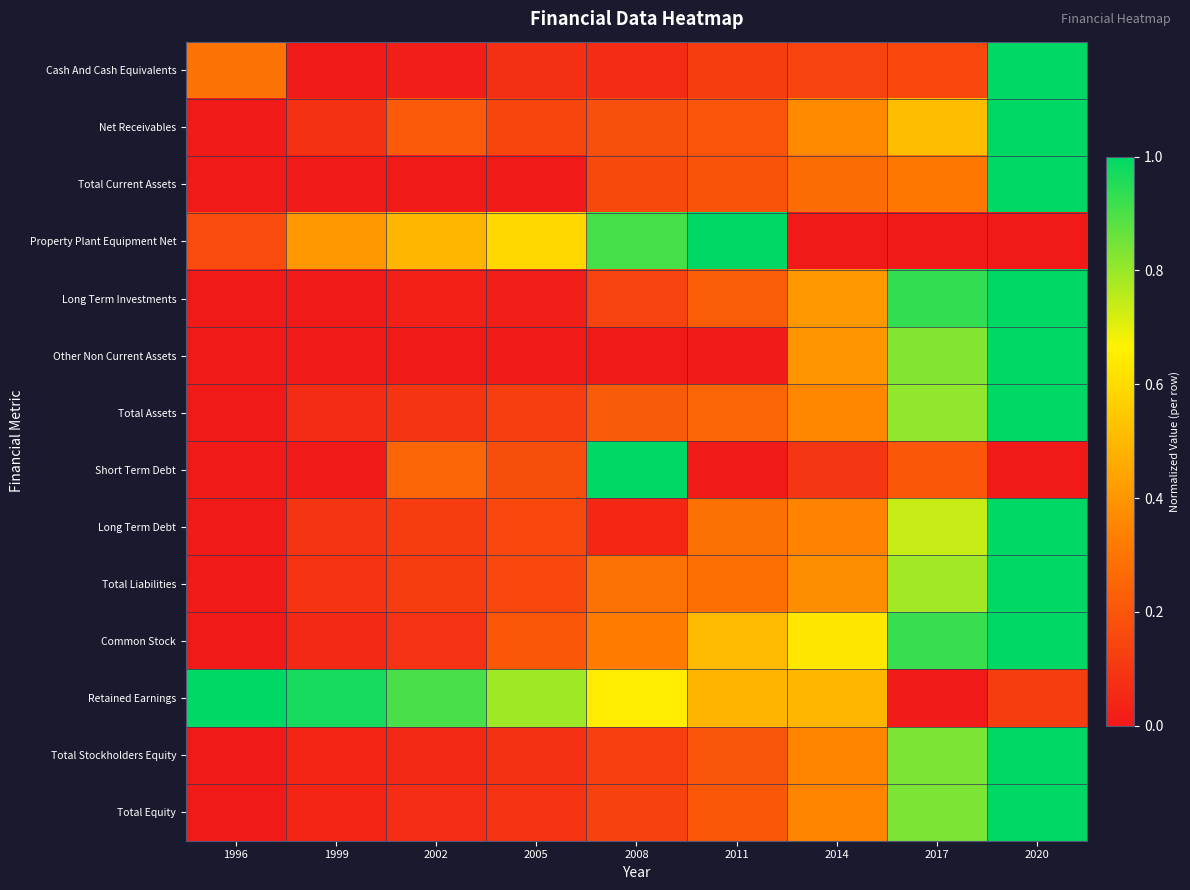

Reading left to right, what are all the values shown in this chart?

Cash And Cash Equivalents: 1996=0.3	1999=0.0	2002=0.0	2005=0.1	2008=0.1	2011=0.1	2014=0.1	2017=0.2	2020=1.0
Net Receivables: 1996=0.0	1999=0.1	2002=0.2	2005=0.1	2008=0.2	2011=0.2	2014=0.4	2017=0.5	2020=1.0
Total Current Assets: 1996=0.0	1999=0.0	2002=0.0	2005=0.0	2008=0.2	2011=0.2	2014=0.3	2017=0.3	2020=1.0
Property Plant Equipment Net: 1996=0.2	1999=0.4	2002=0.5	2005=0.6	2008=0.9	2011=1.0	2014=0.0	2017=0.0	2020=0.0
Long Term Investments: 1996=0.0	1999=0.0	2002=0.0	2005=0.0	2008=0.1	2011=0.2	2014=0.4	2017=0.9	2020=1.0
Other Non Current Assets: 1996=0.0	1999=0.0	2002=0.0	2005=0.0	2008=0.0	2011=0.0	2014=0.4	2017=0.8	2020=1.0
Total Assets: 1996=0.0	1999=0.1	2002=0.1	2005=0.1	2008=0.2	2011=0.2	2014=0.4	2017=0.8	2020=1.0
Short Term Debt: 1996=0.0	1999=0.0	2002=0.2	2005=0.2	2008=1.0	2011=0.0	2014=0.1	2017=0.2	2020=0.0
Long Term Debt: 1996=0.0	1999=0.1	2002=0.1	2005=0.2	2008=0.0	2011=0.3	2014=0.3	2017=0.7	2020=1.0
Total Liabilities: 1996=0.0	1999=0.1	2002=0.1	2005=0.2	2008=0.3	2011=0.3	2014=0.4	2017=0.8	2020=1.0
Common Stock: 1996=0.0	1999=0.1	2002=0.1	2005=0.2	2008=0.3	2011=0.5	2014=0.6	2017=0.9	2020=1.0
Retained Earnings: 1996=1.0	1999=1.0	2002=0.9	2005=0.8	2008=0.7	2011=0.5	2014=0.5	2017=0.0	2020=0.1
Total Stockholders Equity: 1996=0.0	1999=0.0	2002=0.1	2005=0.1	2008=0.1	2011=0.2	2014=0.3	2017=0.8	2020=1.0
Total Equity: 1996=0.0	1999=0.0	2002=0.1	2005=0.1	2008=0.1	2011=0.2	2014=0.3	2017=0.8	2020=1.0